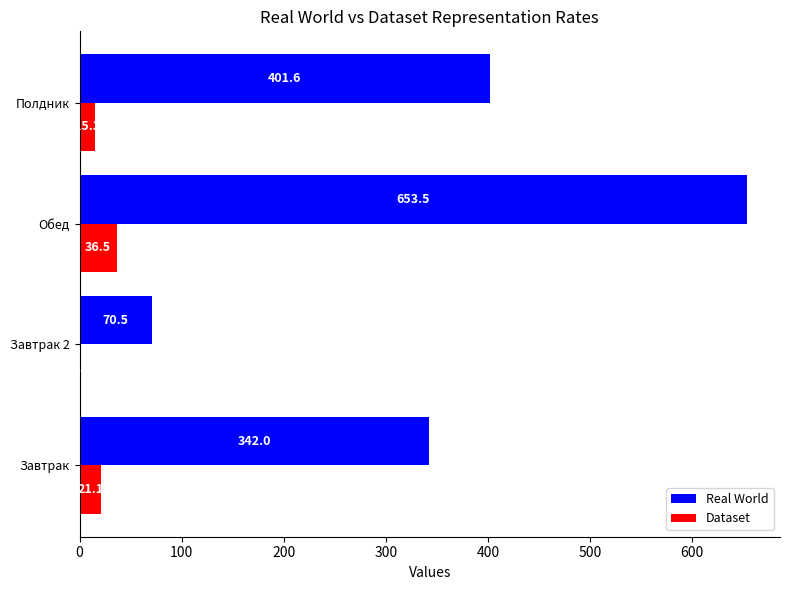

Which series has the widest spread of values?

Real World